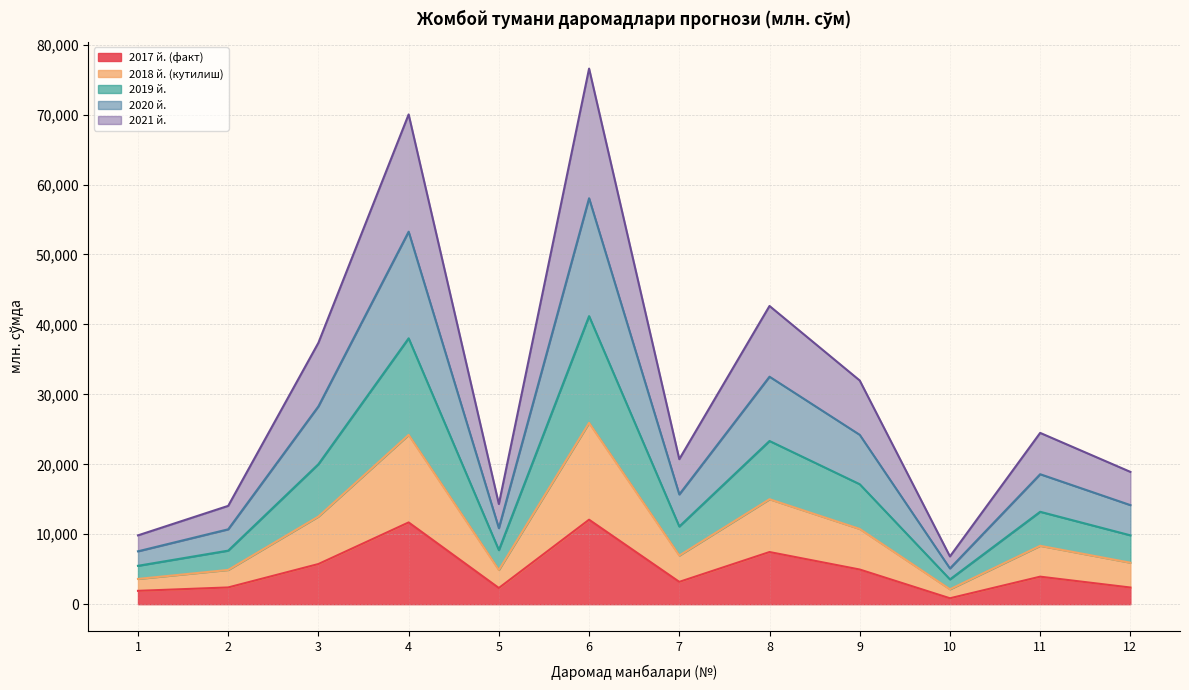

The value of 2017 й. (факт) at 8 is 10341.7. True or false?

False